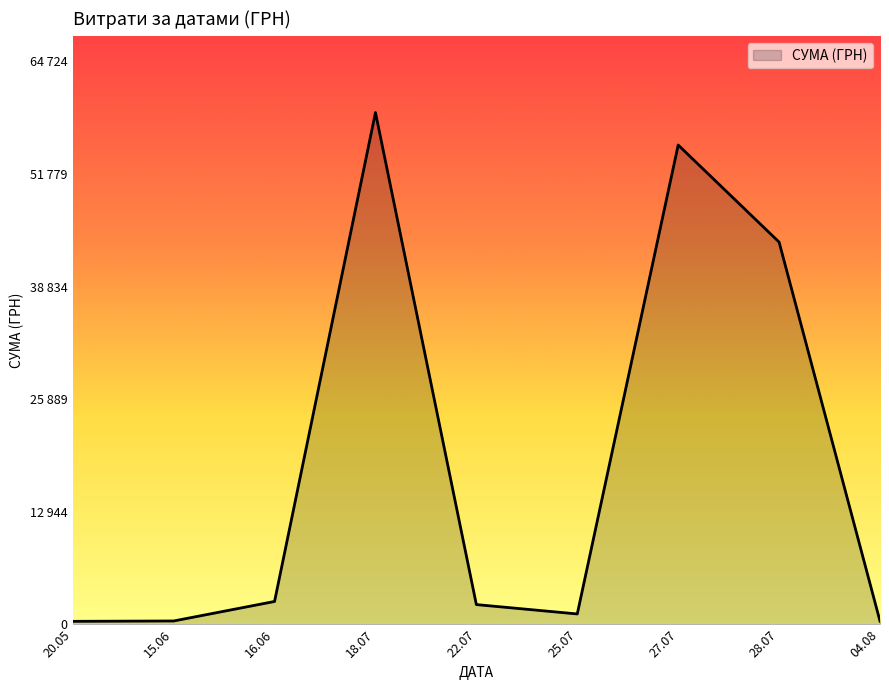

Is this an area chart (filled region under the line)?

Yes